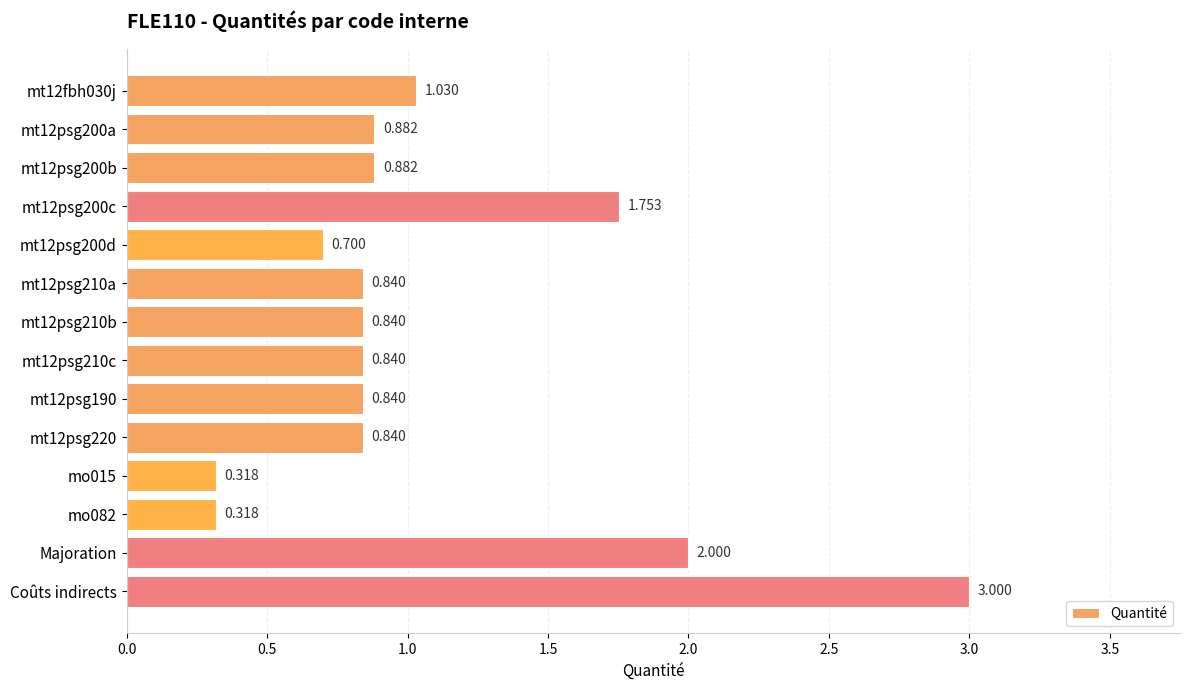

What is the label of the 1st bar from the bottom?

Coûts indirects